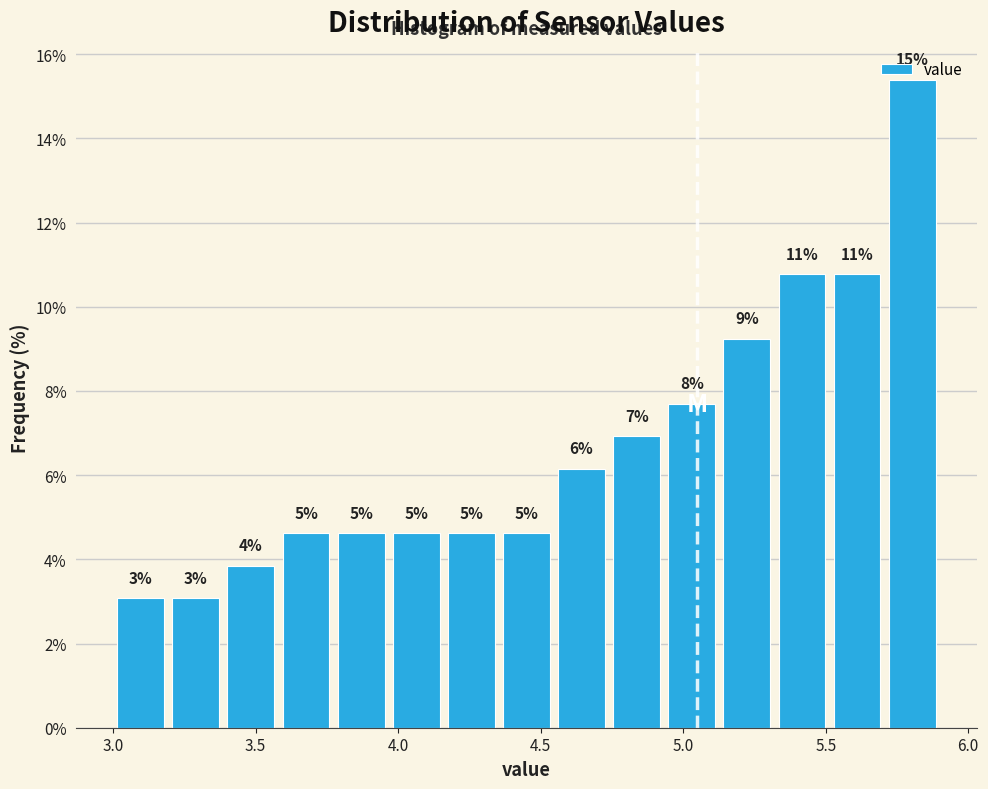

Read against the x-axis, roughly where is the centre of the tallest bar?

5.80